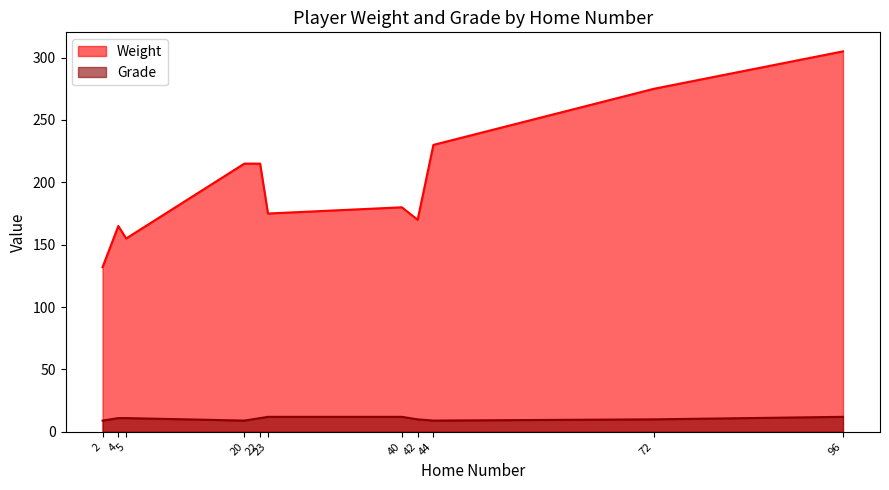

Where is the first local maximum for Weight?

4